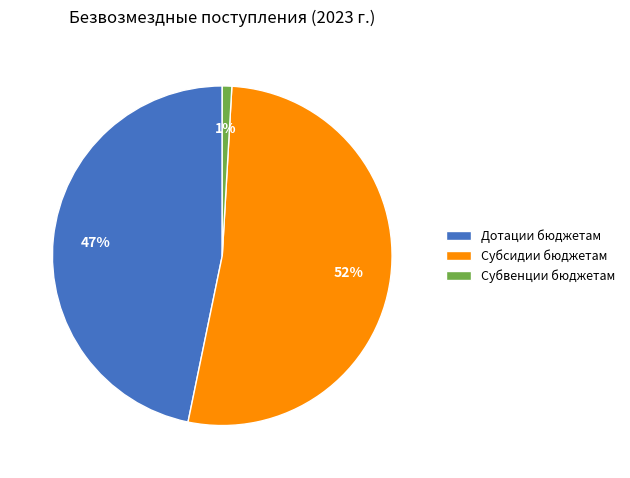

Combined, do Субвенции бюджетам and Дотации бюджетам account for over 50%?

No